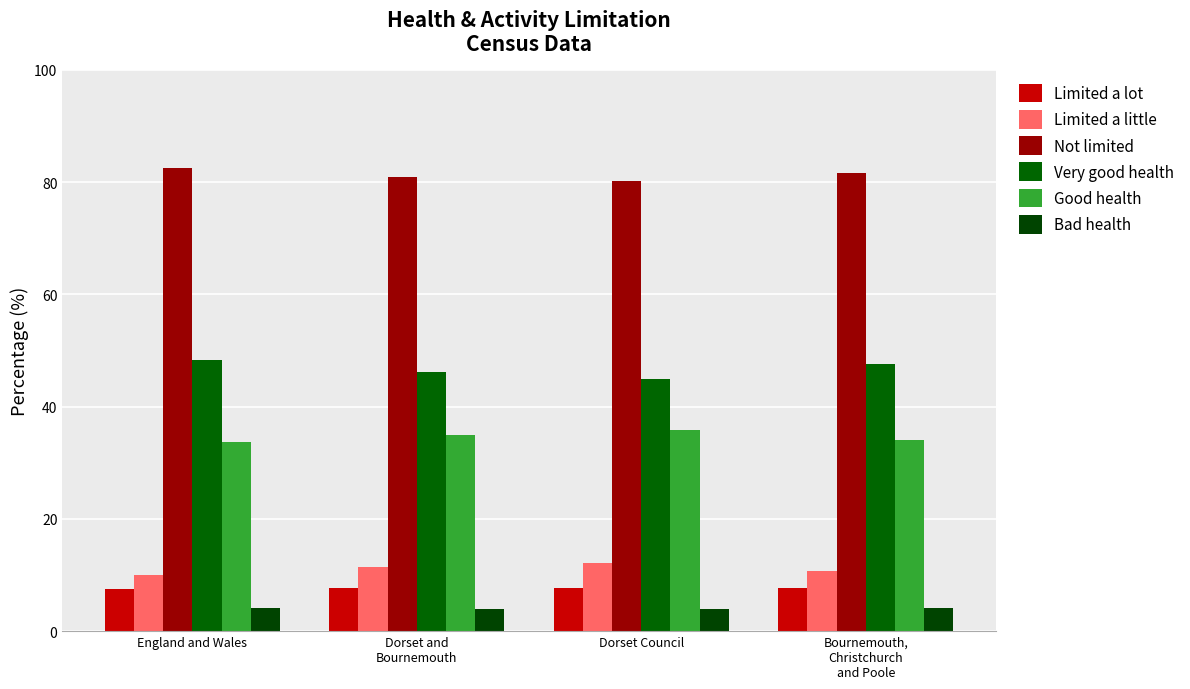

Are the bars horizontal?

No